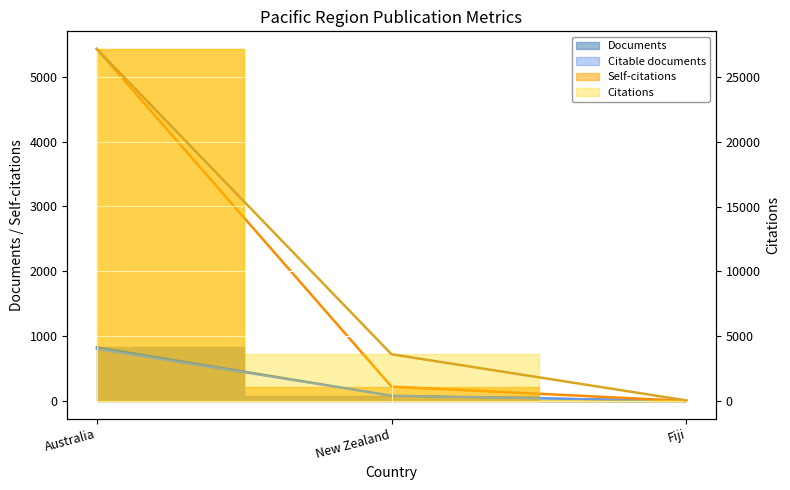

At which category is the sum across all series the highest?

Australia